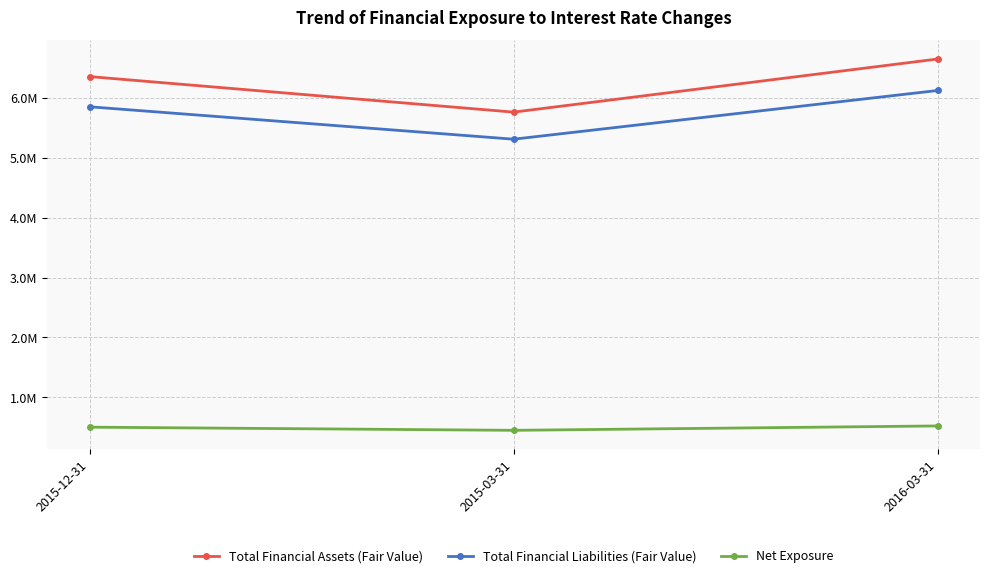

Is this an area chart (filled region under the line)?

No